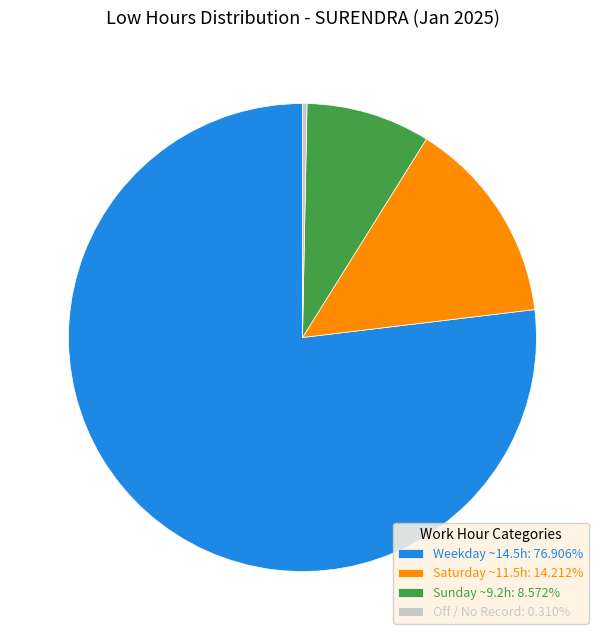

What is the ratio of the value at Saturday ~11.5h: 14.212% to the value at Sunday ~9.2h: 8.572%?

1.7